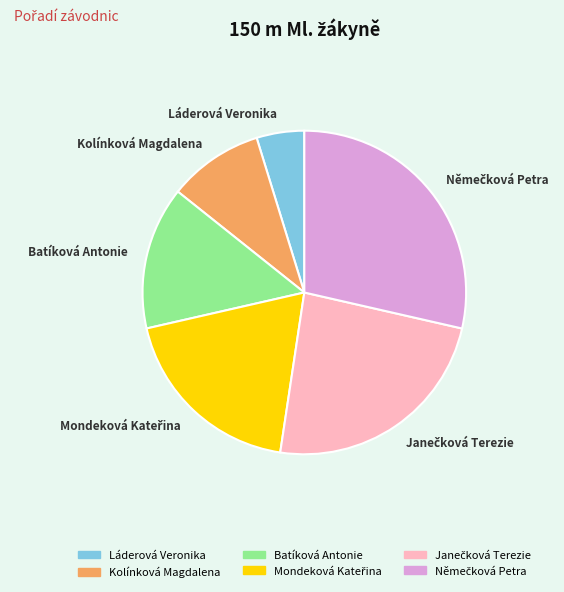

True or false: Kolínková Magdalena accounts for 1% of the total.

False